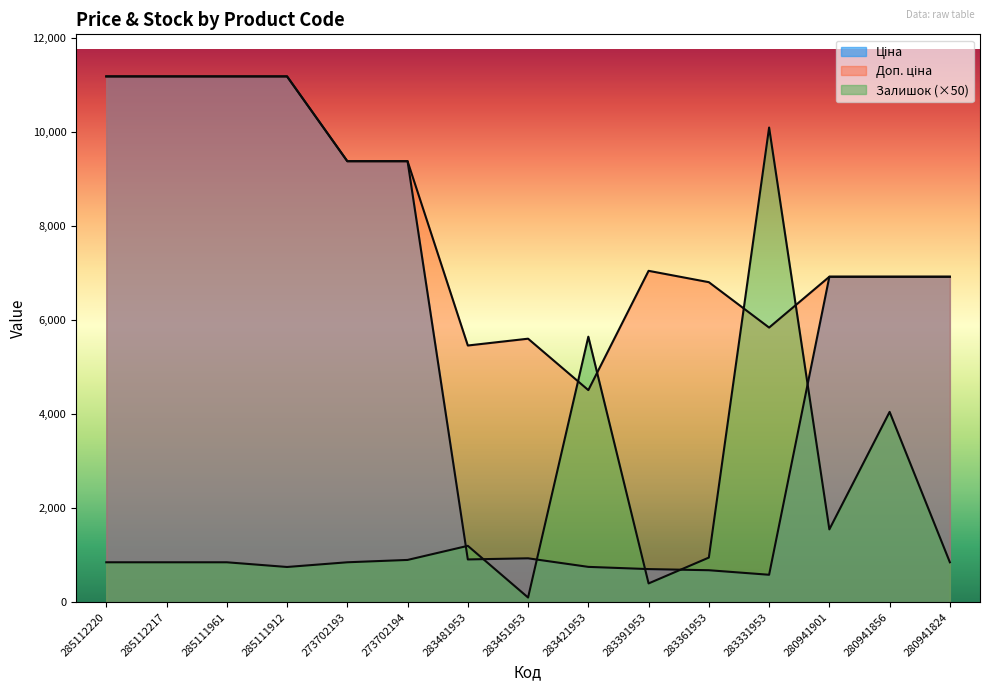

What are all the series names shown in the legend?

Ціна, Доп. ціна, Залишок